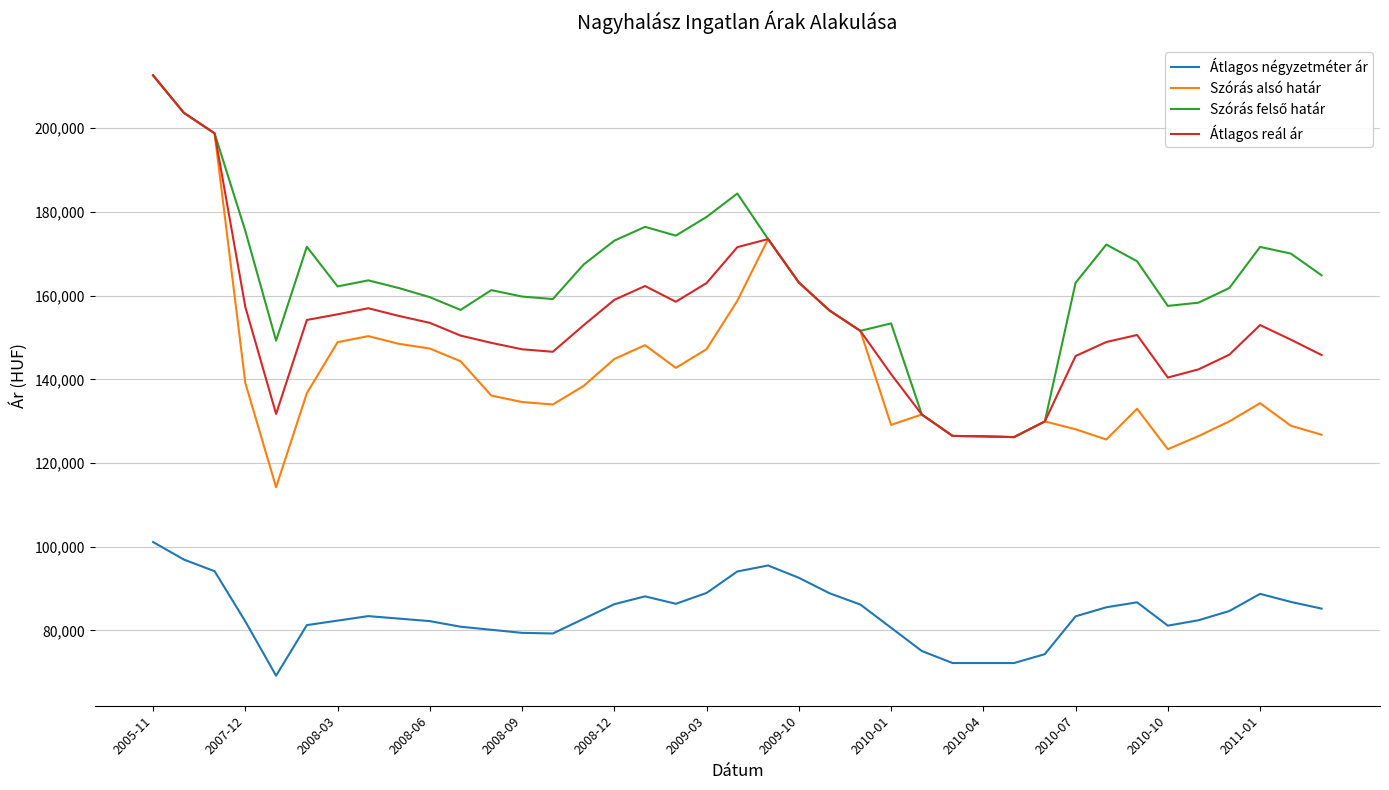

Which series has the widest spread of values?

Szórás alsó határ